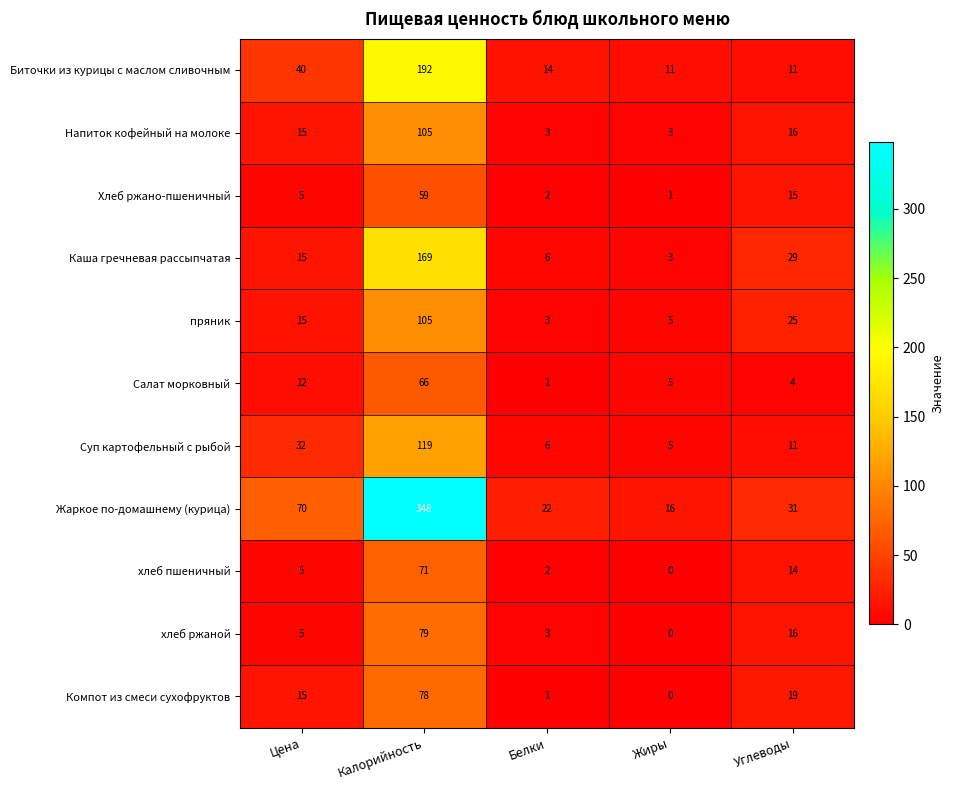

Is it true that Суп картофельный с рыбой equals 18 at Цена?

False